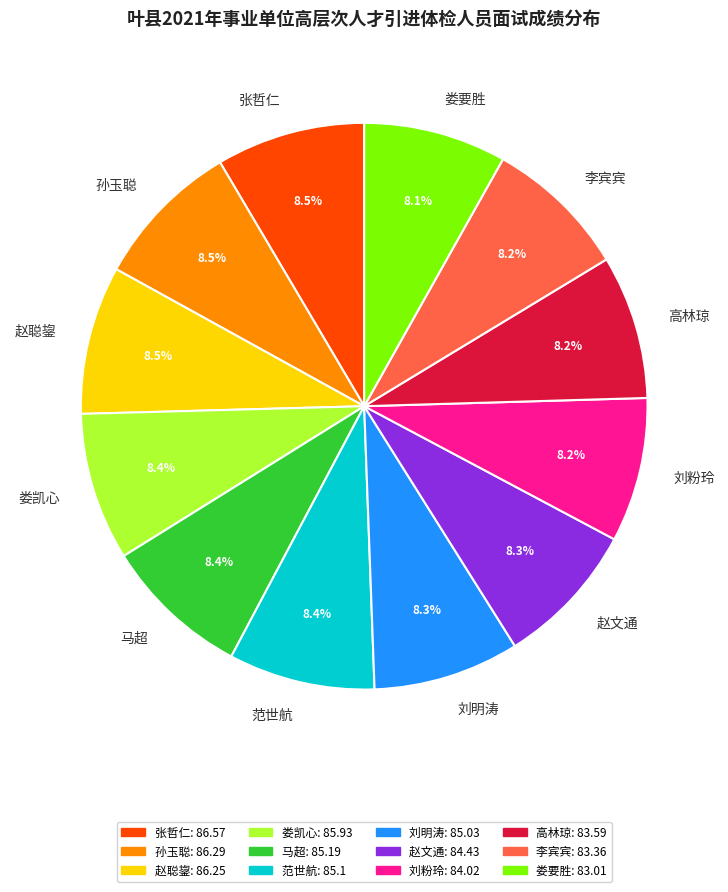

What is the total percentage of 娄凯心 and 马超?

16.8%